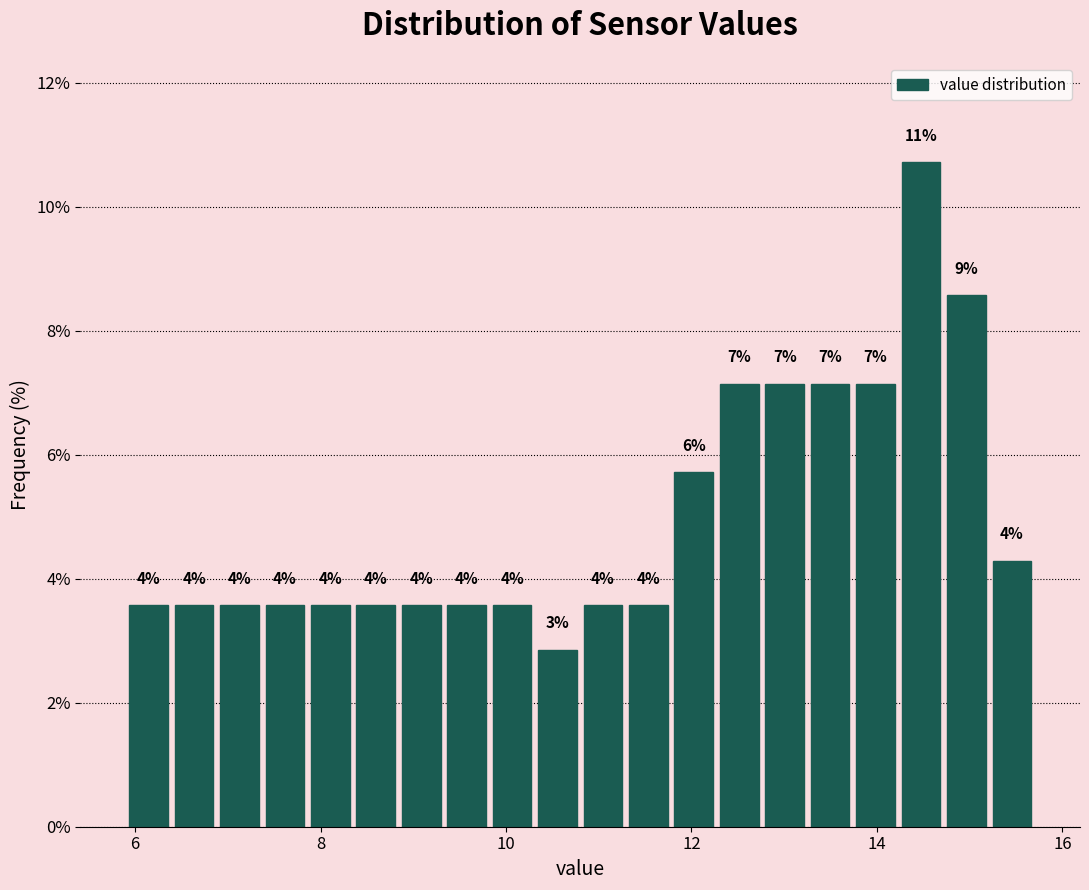

Around what value on the x-axis is the tallest bar? Give the approximate position of its centre, as read against the axis.

14.4